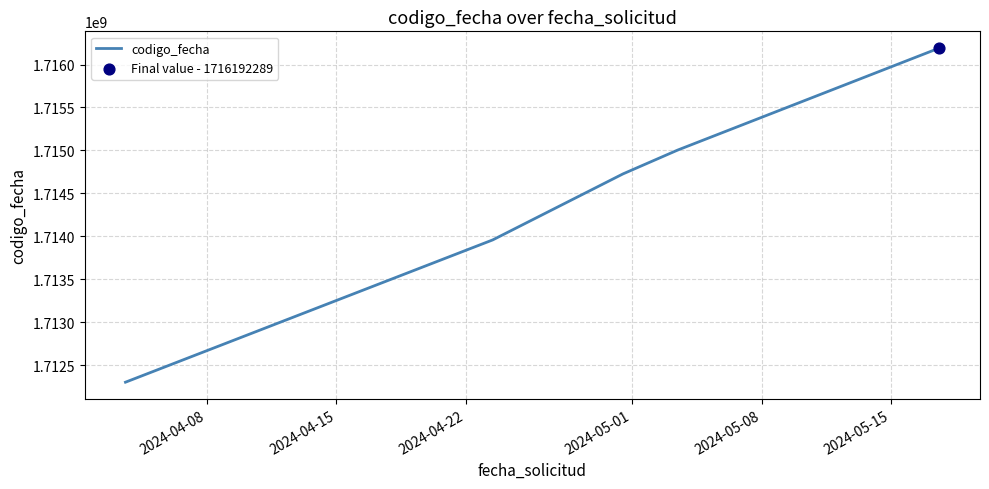

What is the minimum value shown in the chart?

1712301037